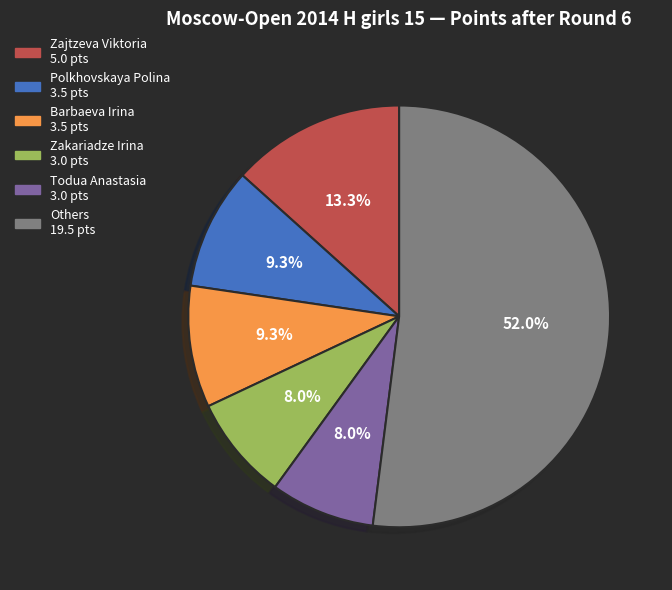

Is there a majority slice in this chart?

Yes